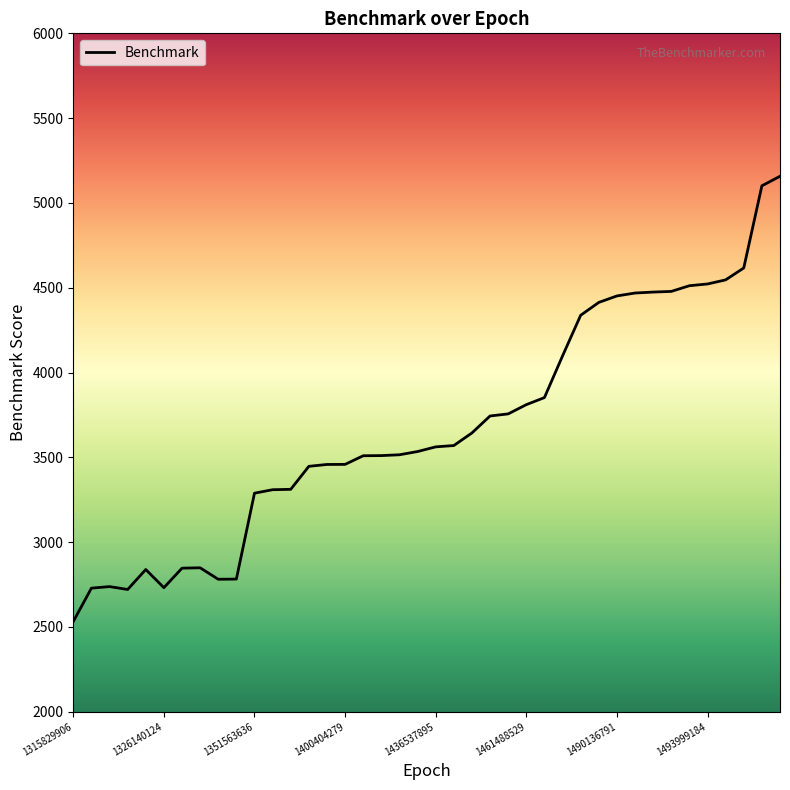

What is the greatest value displayed?

5157.0